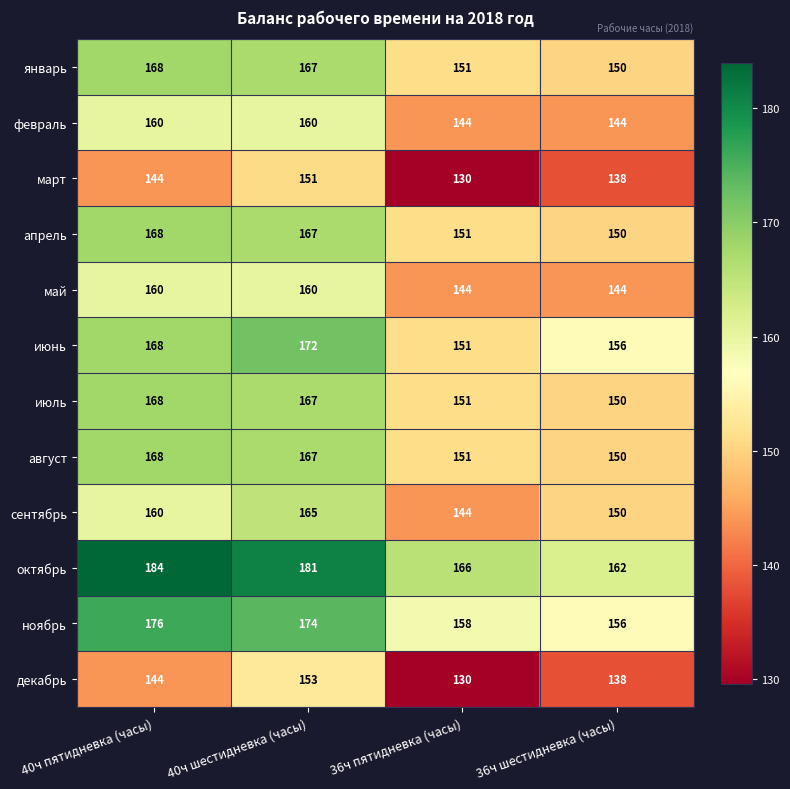

What is the total value across all series at 36ч шестидневка (часы)?

1788